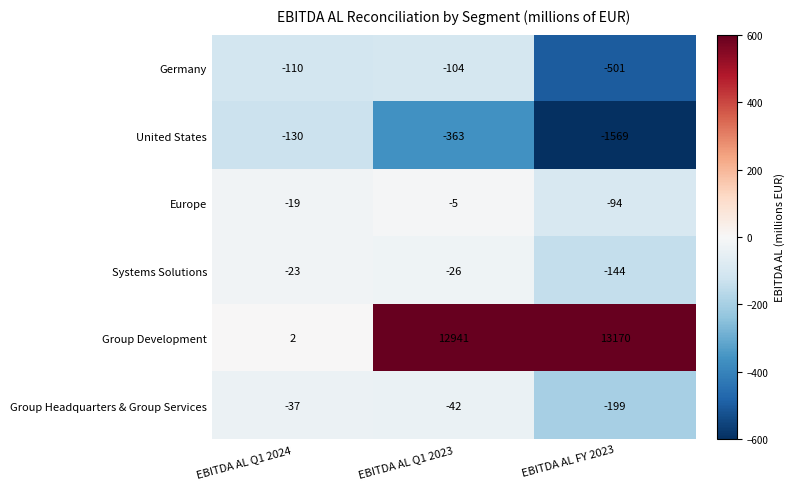

At EBITDA AL Q1 2024, list the series in order from largest to smallest.

Group Development, Europe, Systems Solutions, Group Headquarters & Group Services, Germany, United States